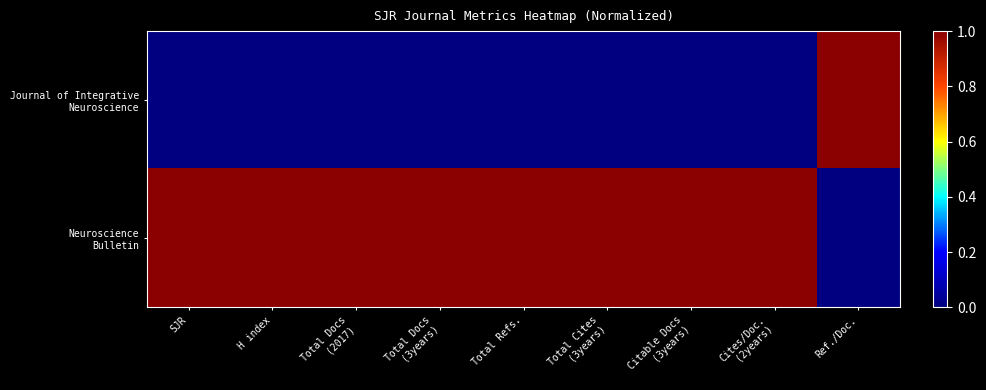

Rank the series at Total Docs (2017) from highest to lowest value.

Neuroscience Bulletin, Journal of Integrative Neuroscience